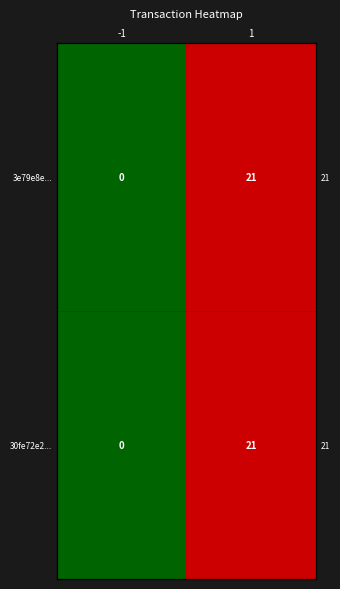

What is the difference between the 30fe72e2... values at -1 and 1?

21